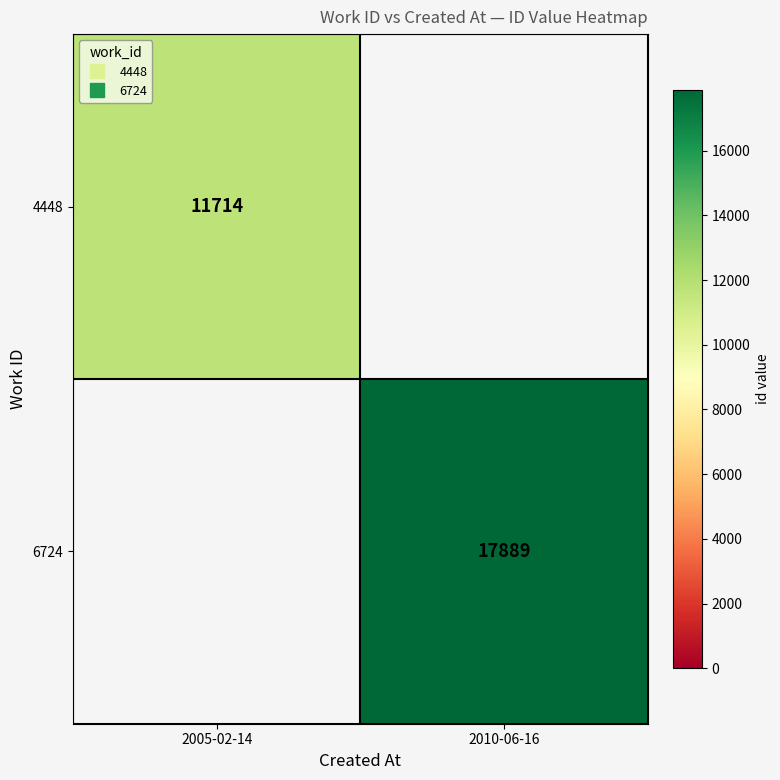

At which label does 4448 reach its peak?

2005-02-14